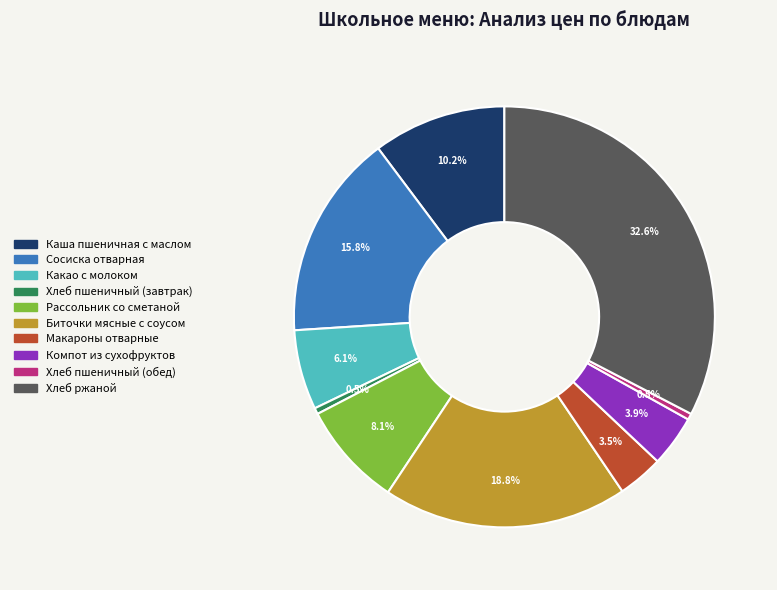

Is Компот из сухофруктов the majority of the pie?

No